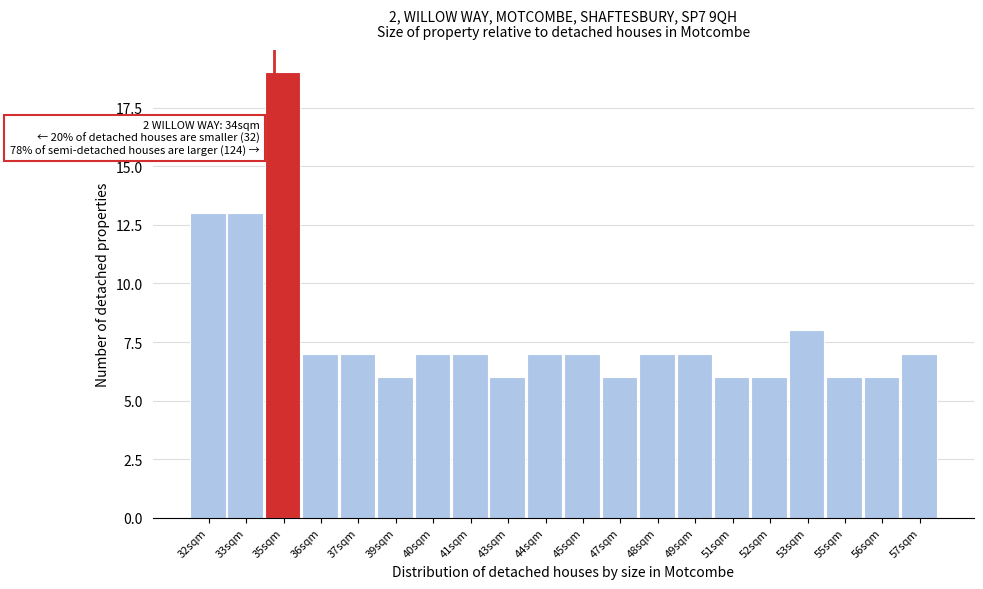

Reading left to right, transcribe all the data shown in this chart.

13	13	19	7	7	6	7	7	6	7	7	6	7	7	6	6	8	6	6	7